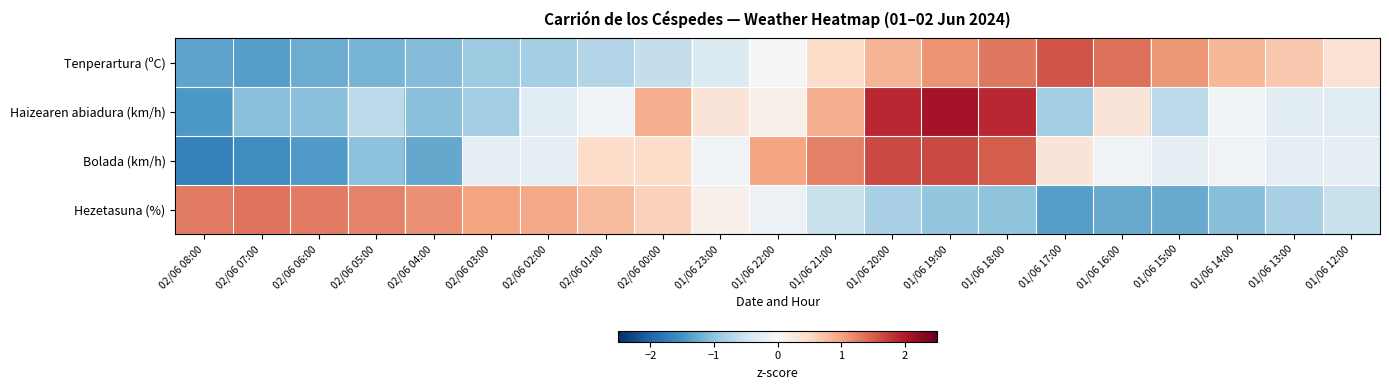

How many data points does each series have?

21